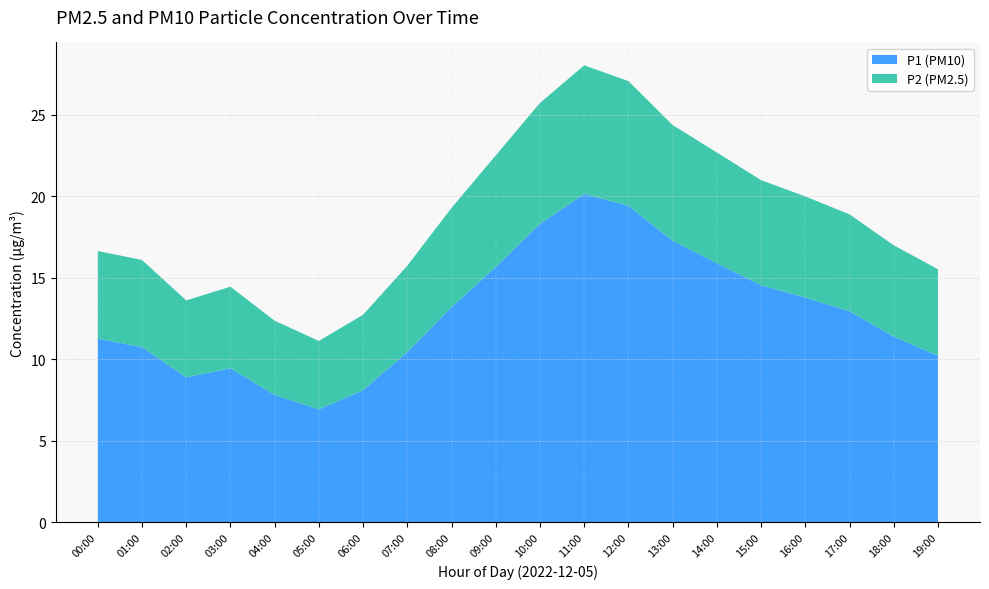

Which category has the lowest value in the P1 (PM10) series?

05:00